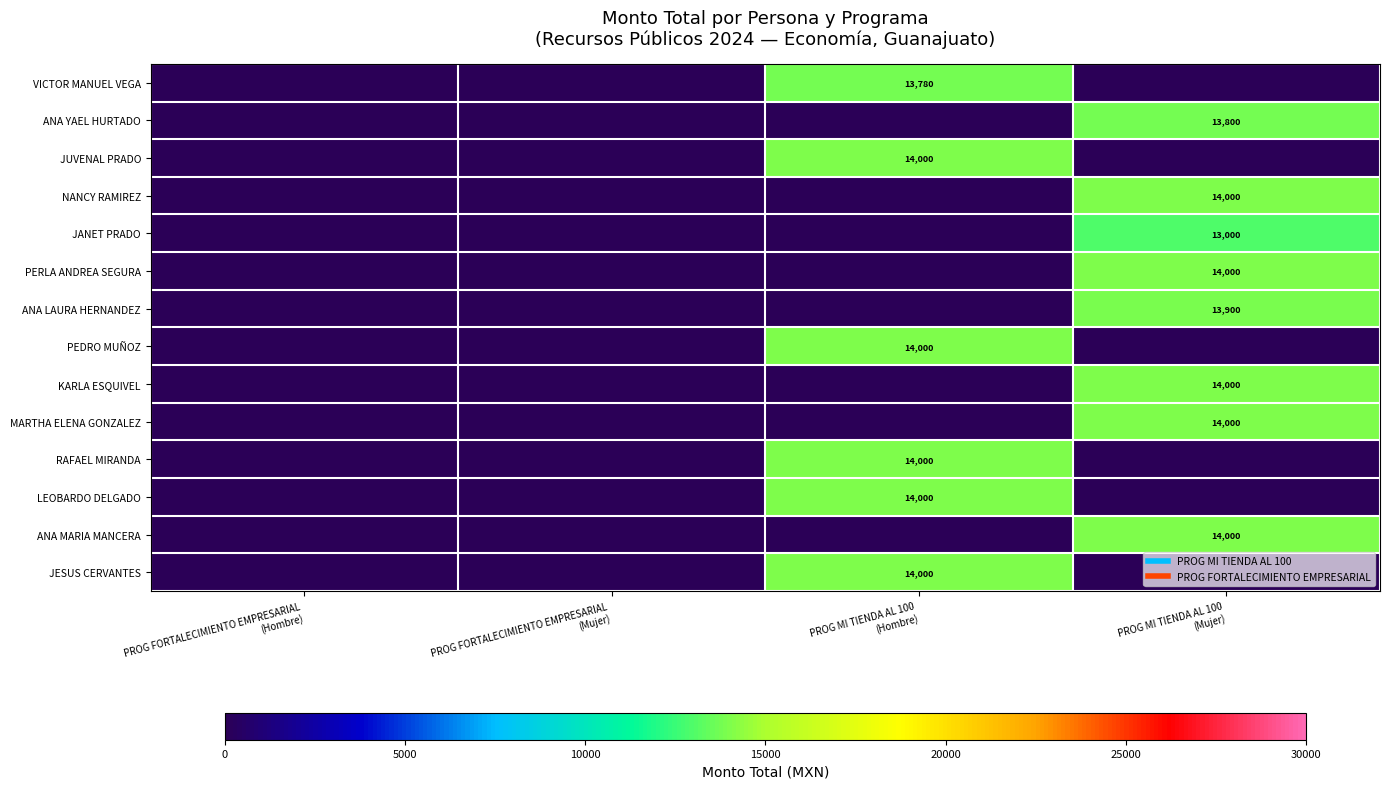

What is the sum of the NANCY RAMIREZ values at PROG FORTALECIMIENTO EMPRESARIAL (Mujer) and PROG MI TIENDA AL 100 (Mujer)?

14000